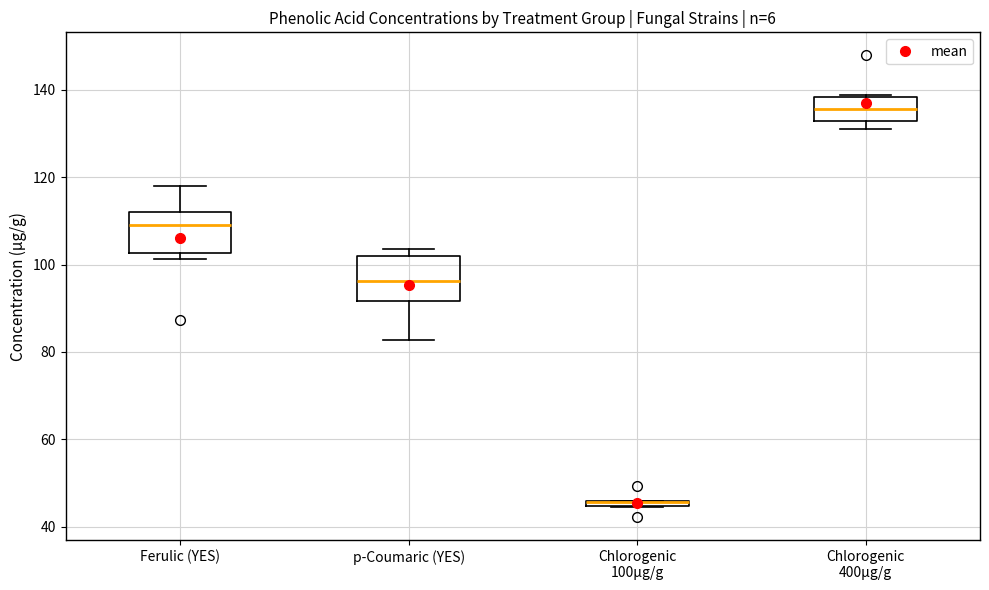

Where is the lower edge of the box for p-Coumaric (YES) on the y-axis? The values are not printed on the chart, so give them approximately, as read against the axis.

92